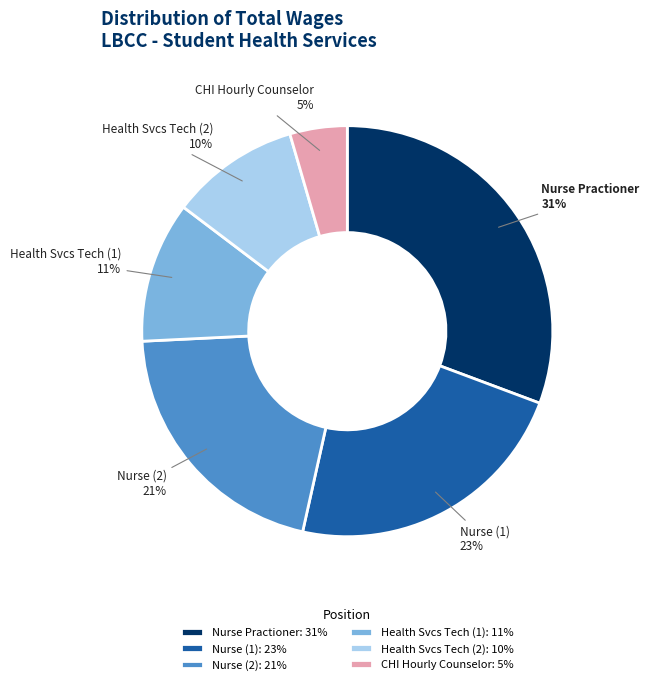

The CHI Hourly Counselor slice represents 5% of the pie. True or false?

True